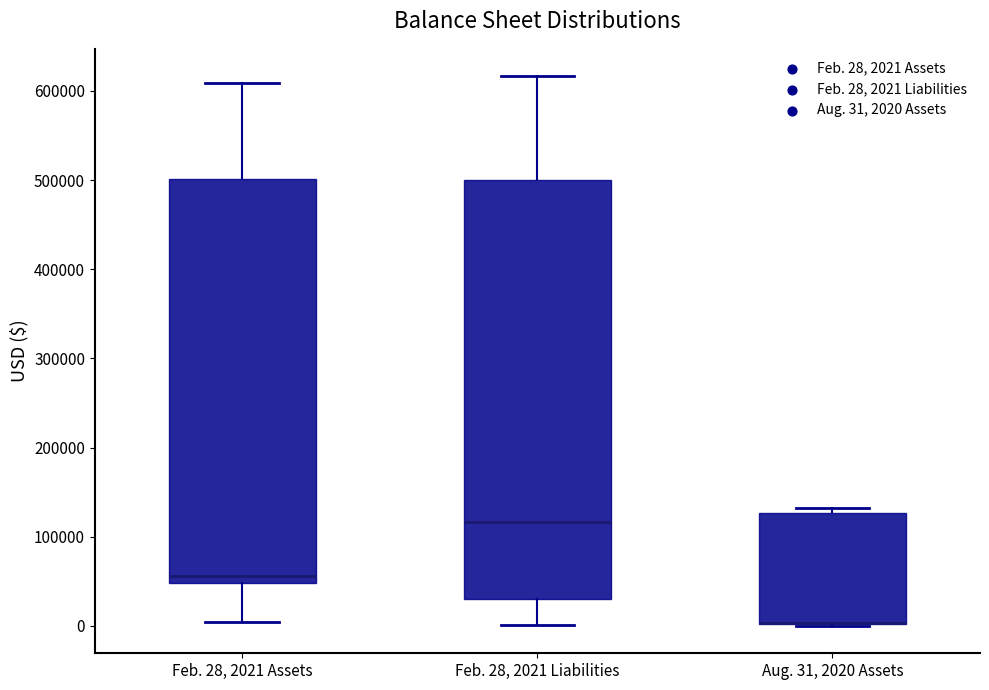

Where is the upper edge of the box for Feb. 28, 2021 Liabilities on the y-axis? The values are not printed on the chart, so give them approximately, as read against the axis.

500000